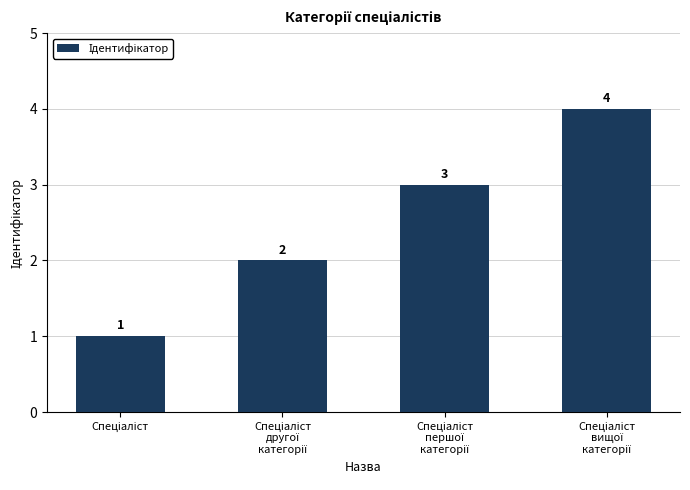

What is the value of the 4th bar from the left?

4